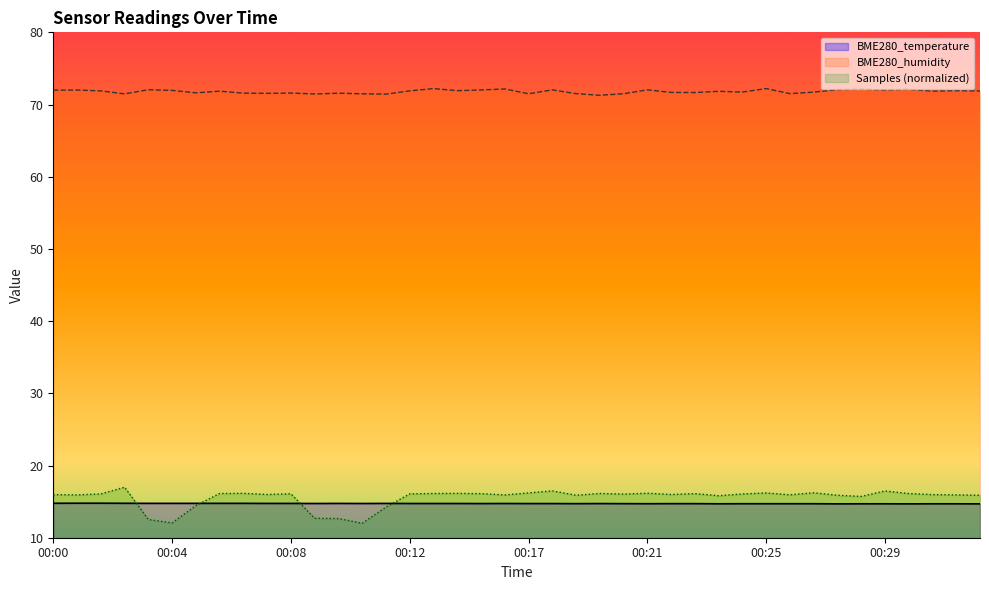

What value does the BME280_humidity series have at 00:09?

71.5